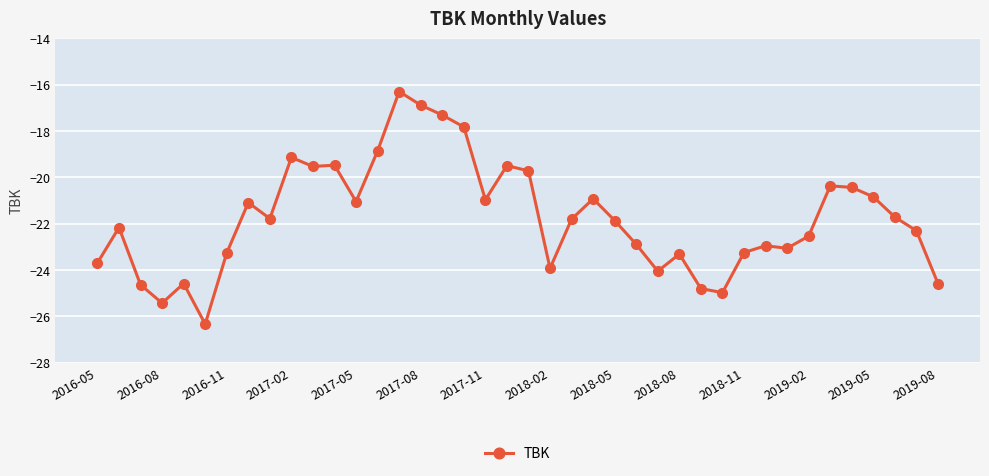

What is the smallest value displayed?

-26.3